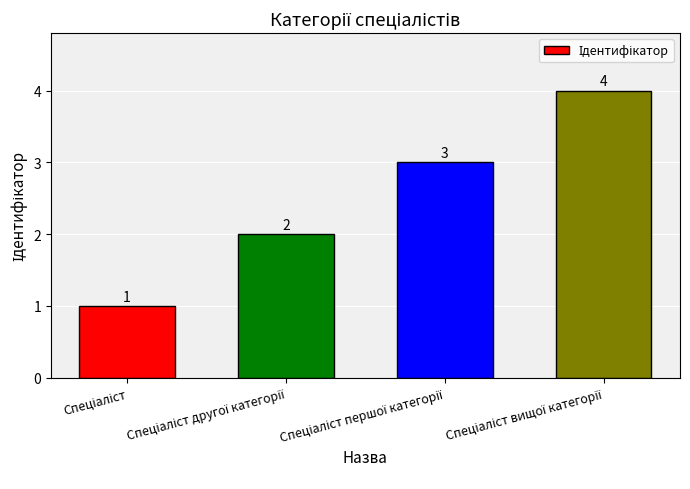

What is the greatest value displayed?

4